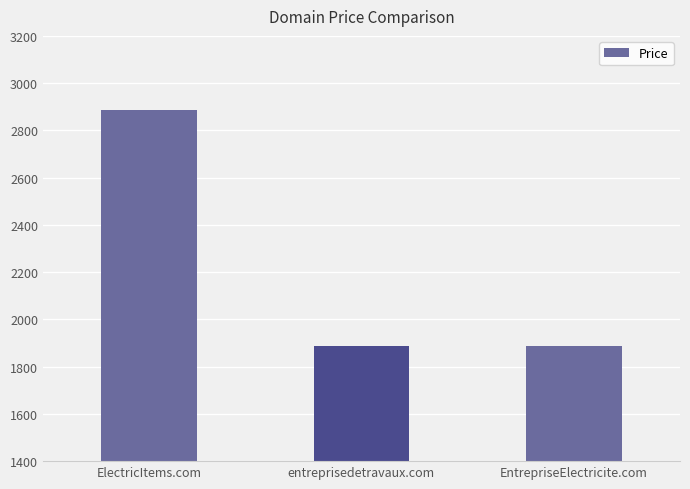

What is the label of the 1st bar from the right?

EntrepriseElectricite.com